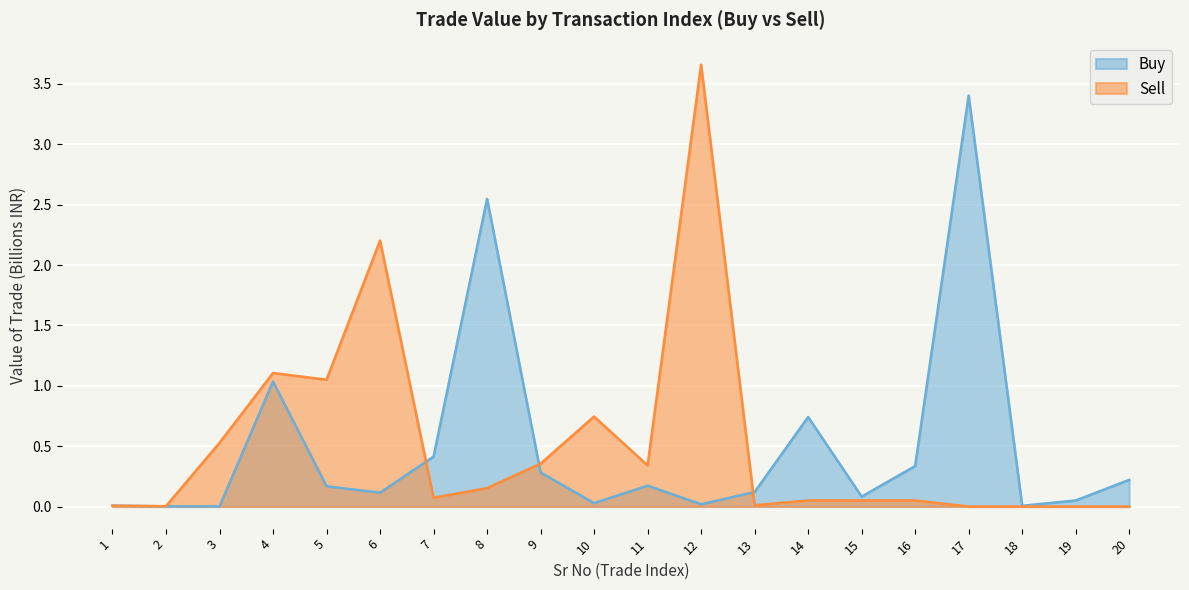

List the series in order of their peak value, highest first.

Sell, Buy